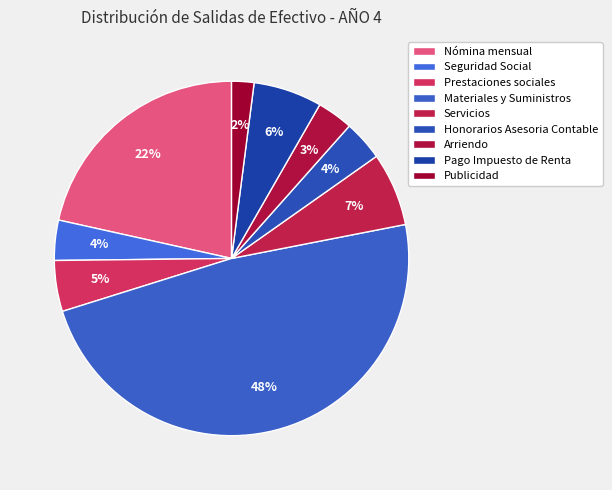

Count the number of slices in the pie.

9